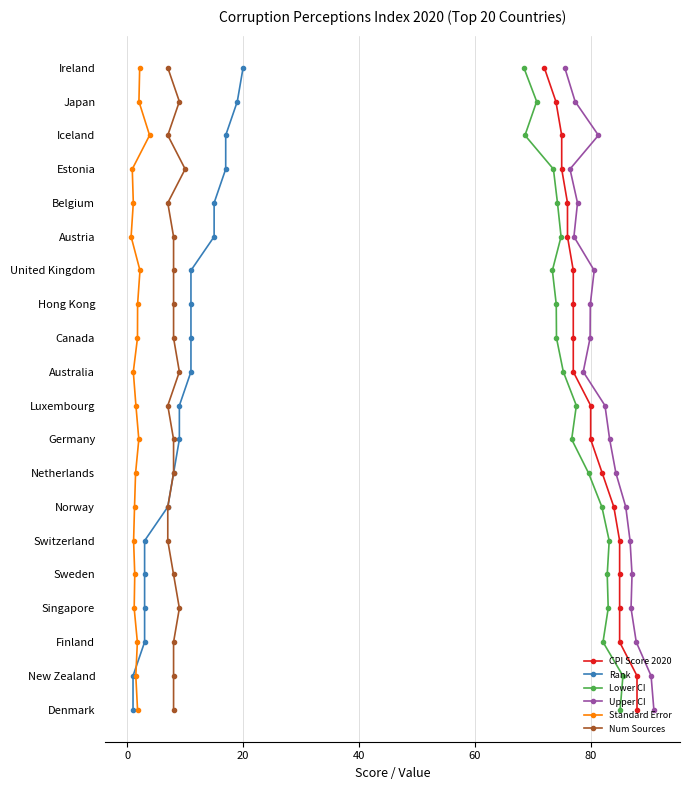

The Lower CI series shows 5 at 80. True or false?

True